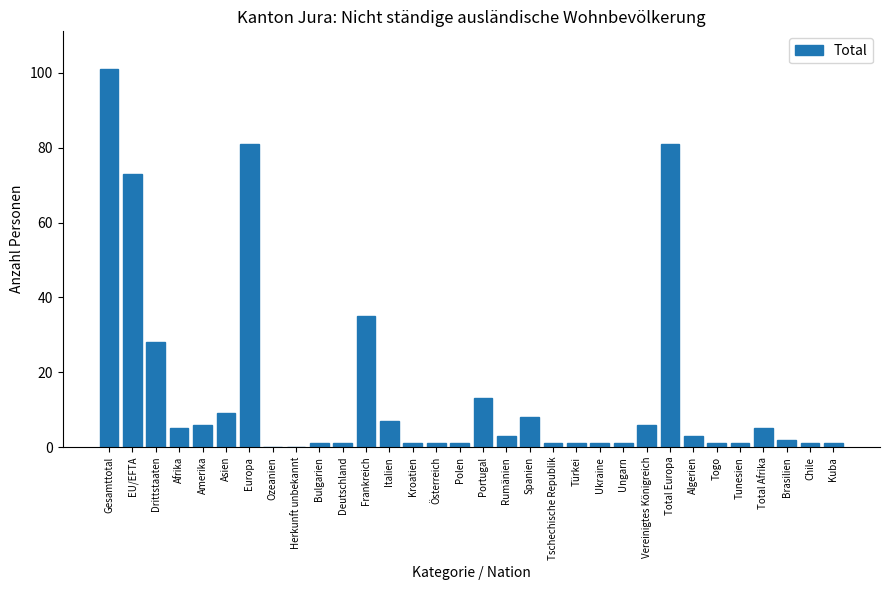

What is the greatest value displayed?

101